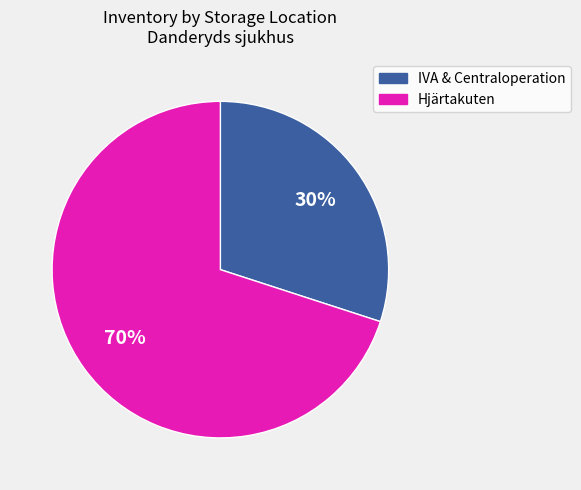

To the nearest percent, what is the average slice percentage?

50%